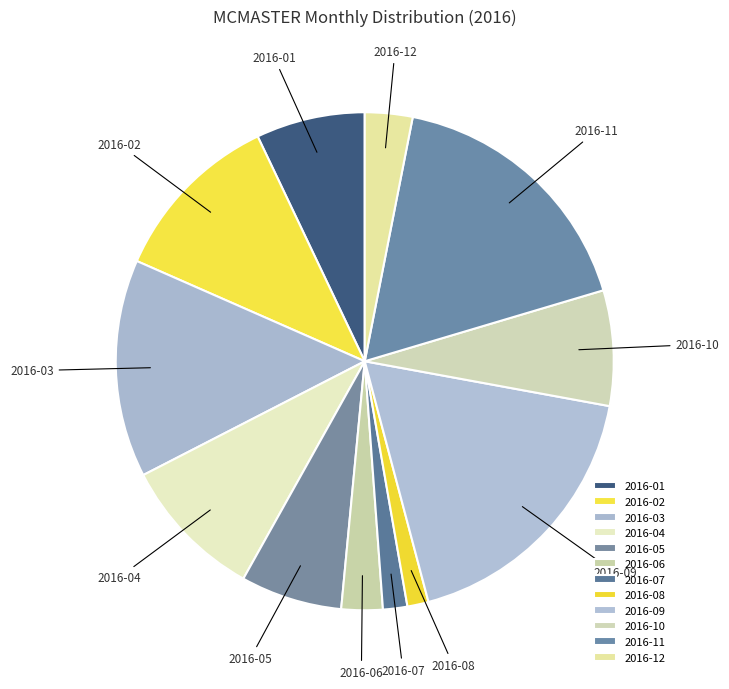

True or false: 2016-04 accounts for 9% of the total.

True